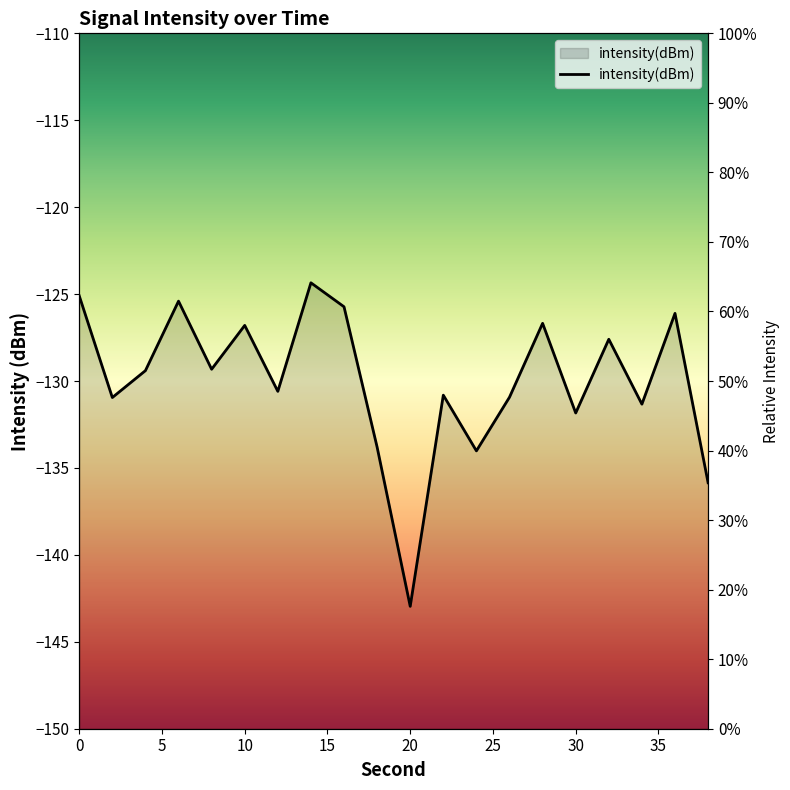

List the labels in order of value, smallest first.

20, 38, 24, 18, 30, 34, 2, 26, 22, 12, 4, 8, 32, 10, 28, 36, 16, 6, 0, 14